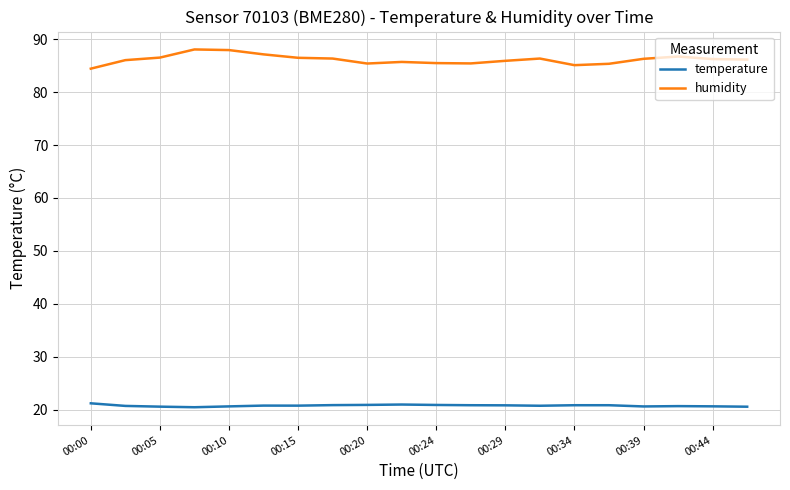

What is the difference between the maximum and minimum values in the humidity series?

3.6